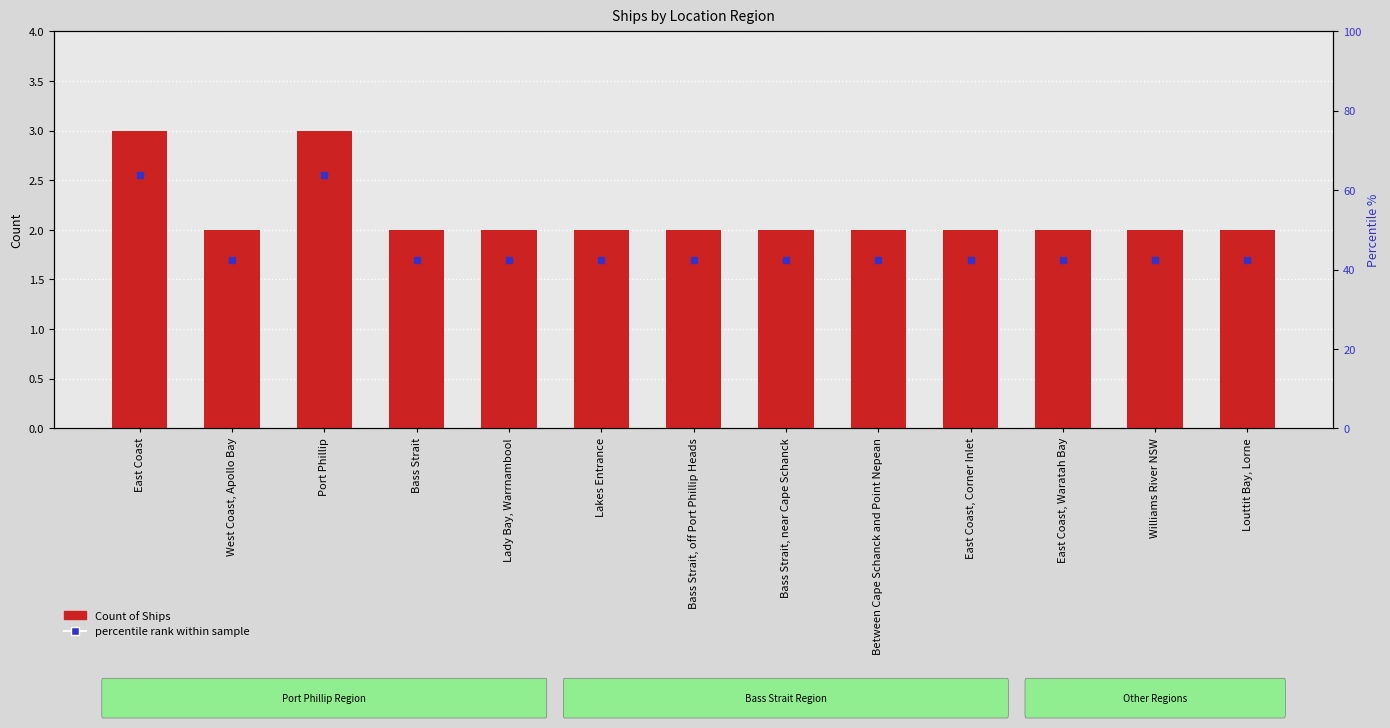

Rank the categories by value from lowest to highest.

West Coast, Apollo Bay, Bass Strait, Lady Bay, Warrnambool, Lakes Entrance, Bass Strait, off Port Phillip Heads, Bass Strait, near Cape Schanck, Between Cape Schanck and Point Nepean, East Coast, Corner Inlet, East Coast, Waratah Bay, Williams River NSW, Louttit Bay, Lorne, East Coast, Port Phillip